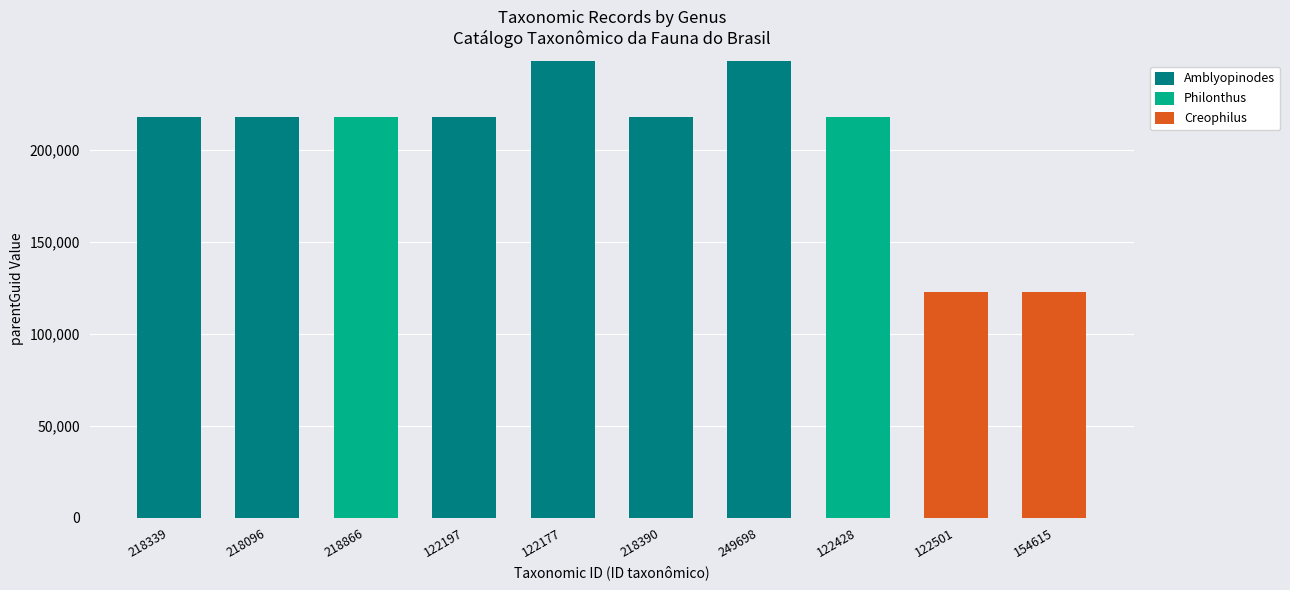

Is it true that Amblyopinodes equals 0 at 218866?

True